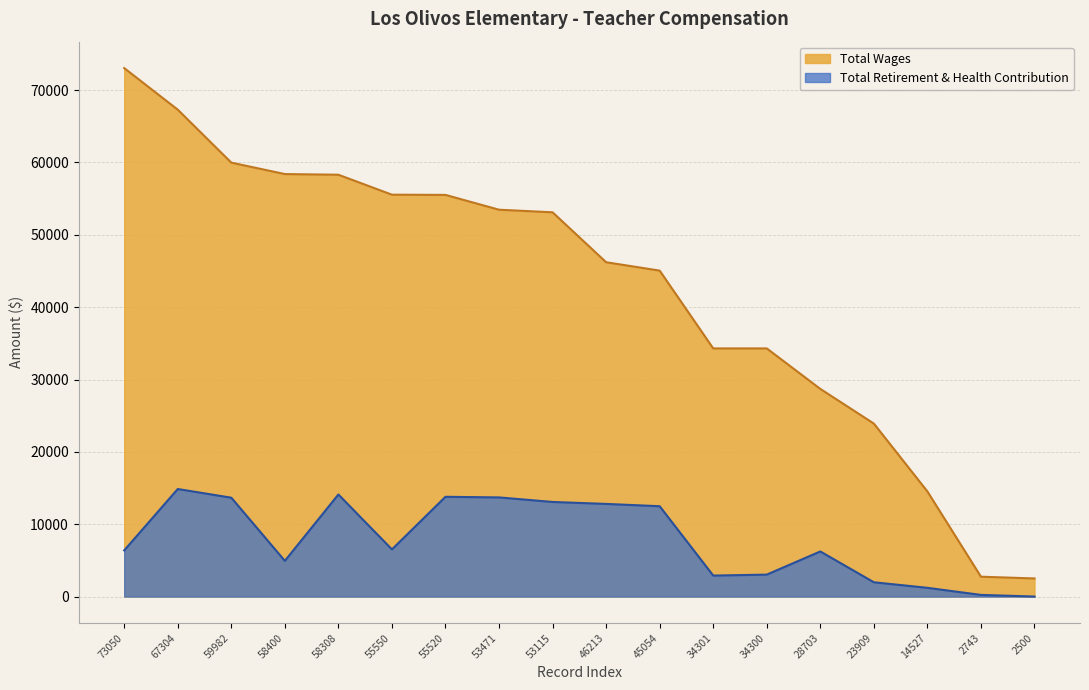

Which series has the largest total across all categories?

Total Wages